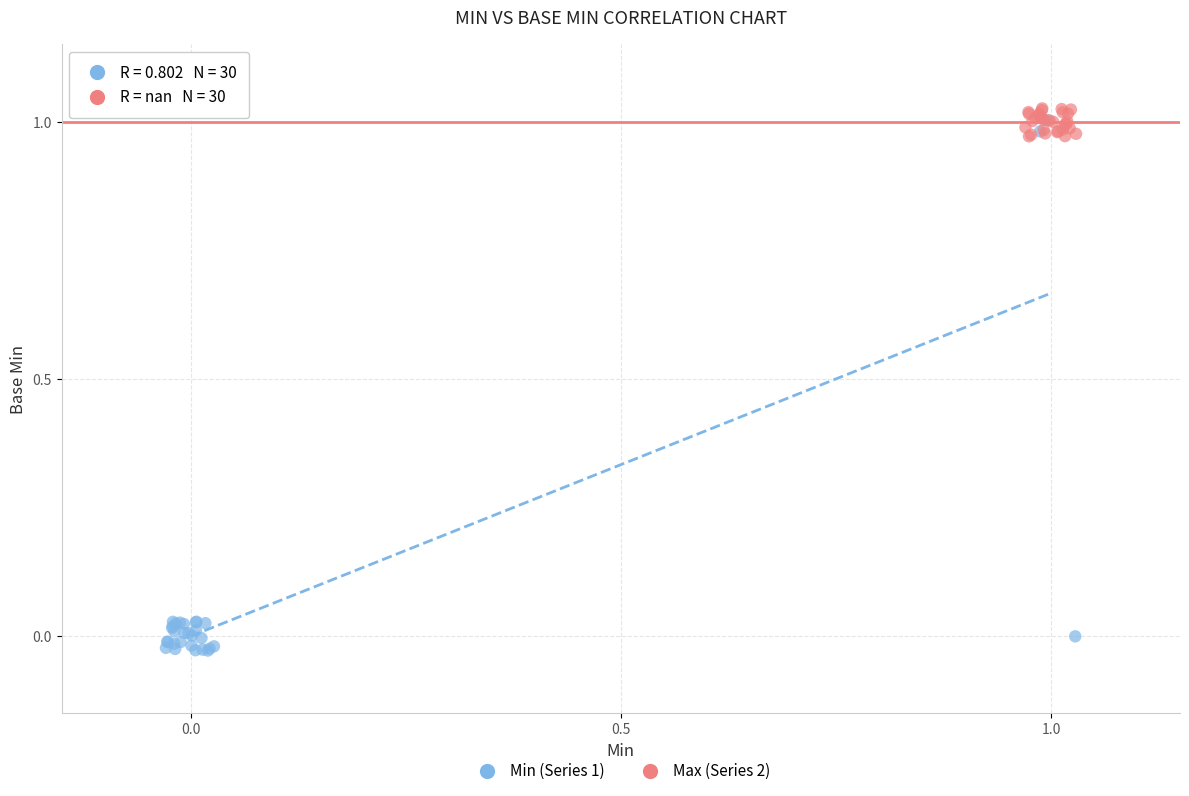

Which series contains the lowest Y value?

Min (Series 1)